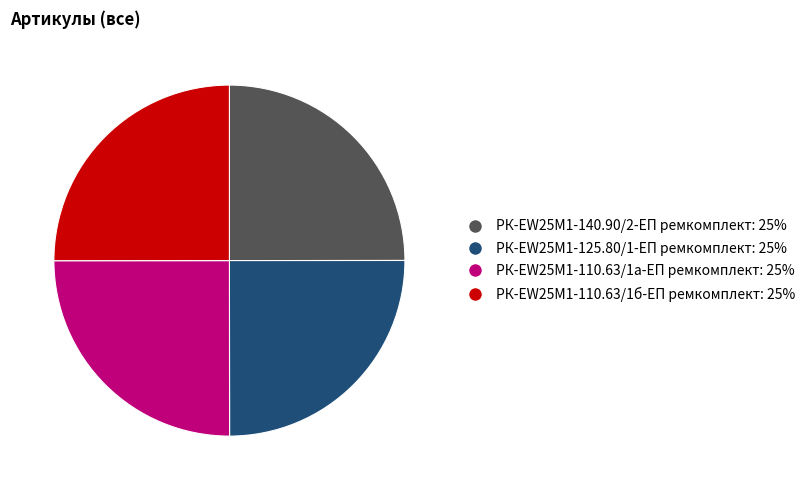

What is the ratio of the value at РК-EW25M1-110.63/1а-ЕП ремкомплект: 25% to the value at РК-EW25M1-110.63/1б-ЕП ремкомплект: 25%?

1.0